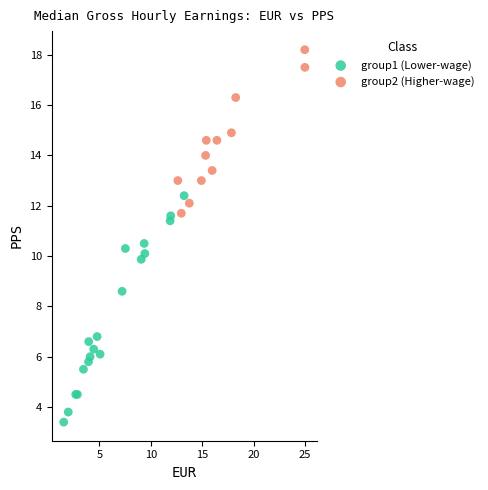

Which series has the largest Y range (max minus min)?

group1 (Lower-wage)